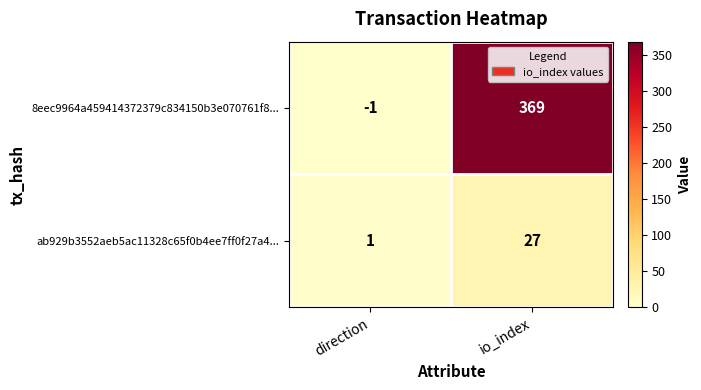

The ab929b3552aeb5ac11328c65f0b4ee7ff0f27a4... series shows 27 at io_index. True or false?

True